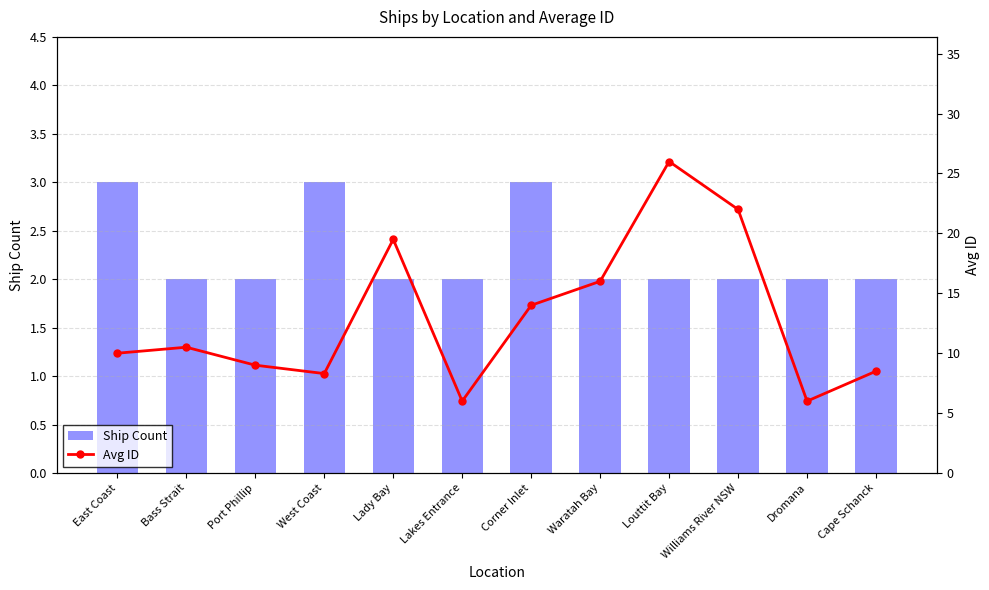

Is it true that Avg ID equals 9.0 at Louttit Bay?

False